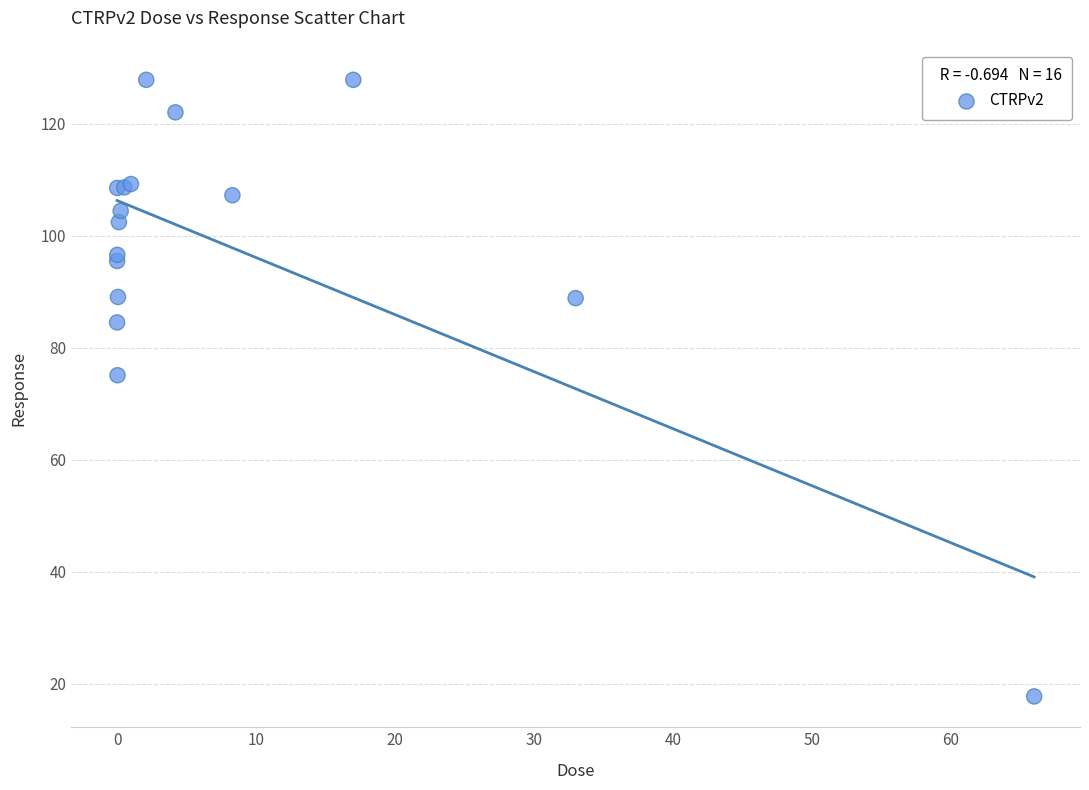

What Y value in the scatter plot is closest to 72?

75.1